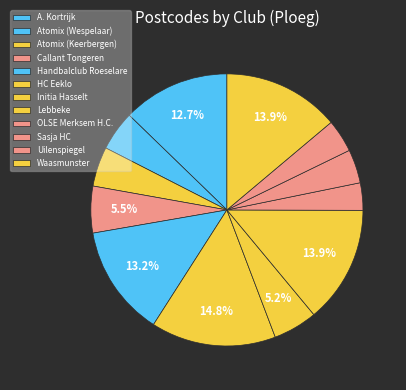

Is it true that Initia Hasselt is 12% of the pie?

False